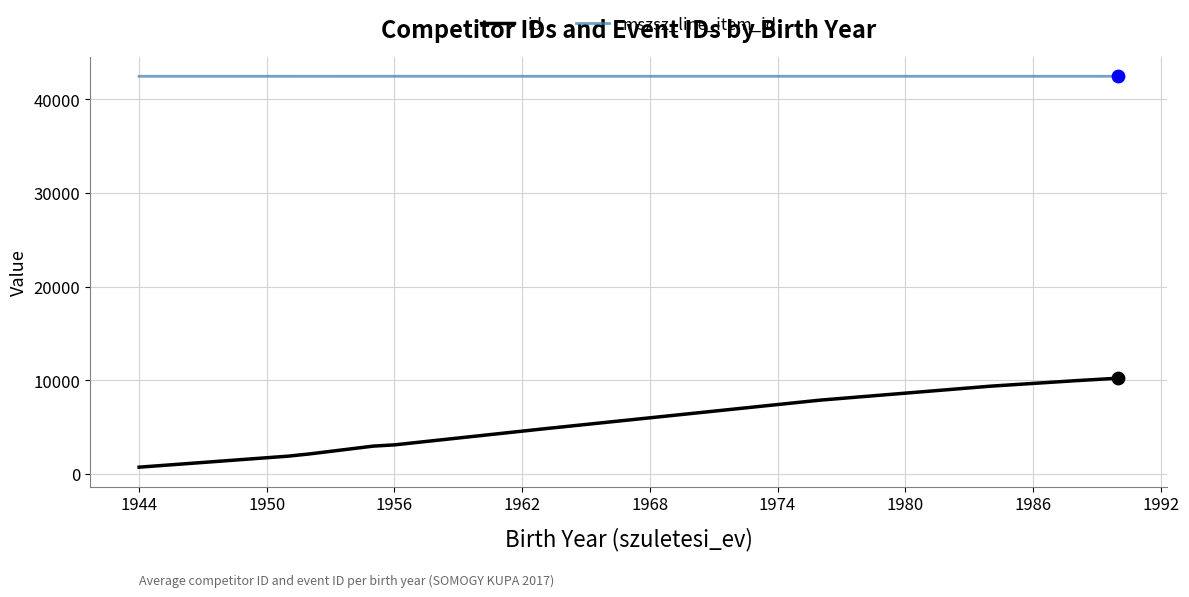

Which series has the largest total across all categories?

mszsz_line_item_id